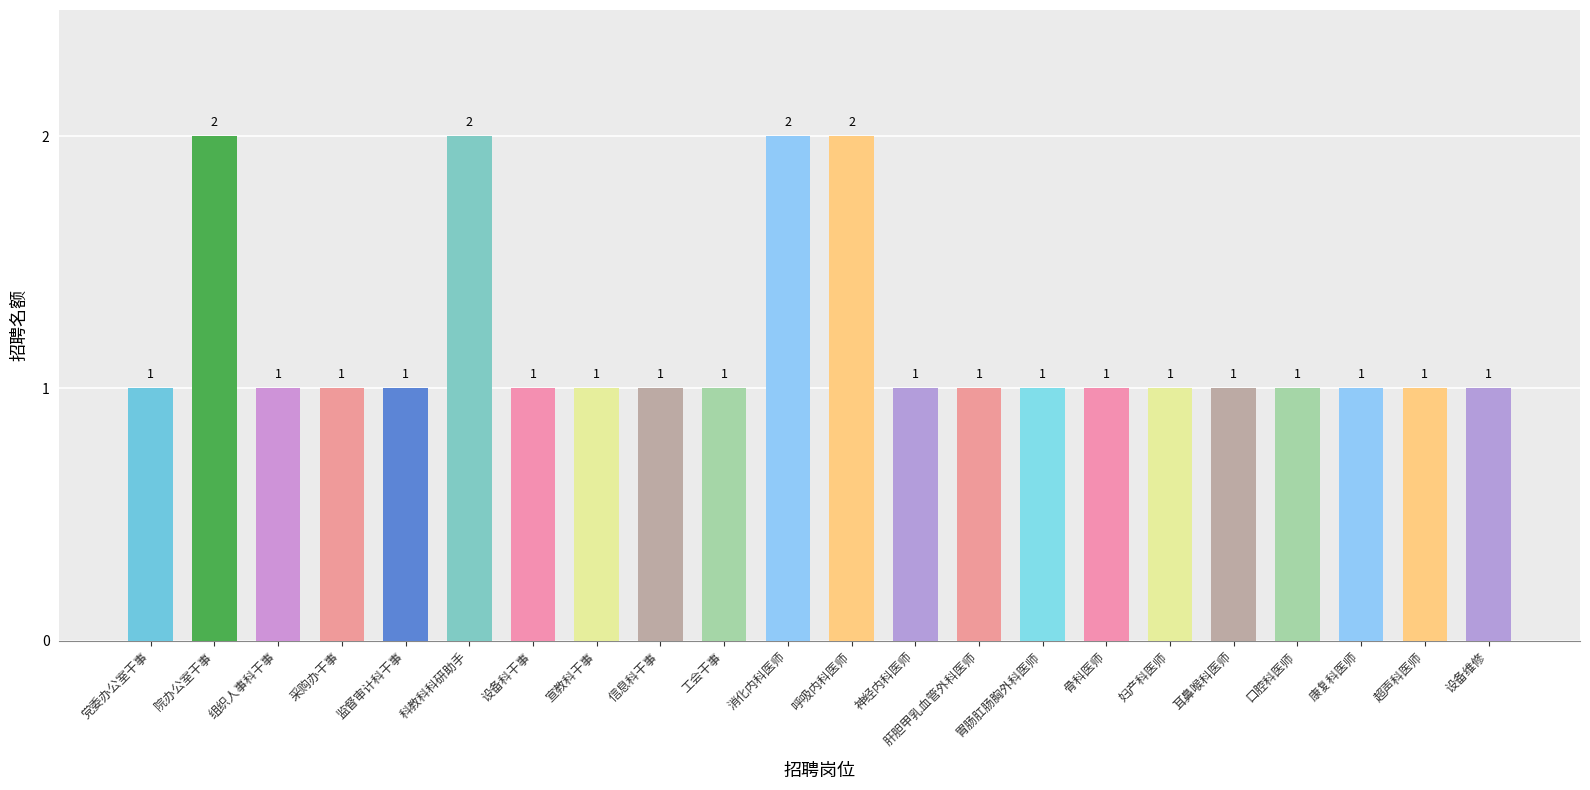

What is the sum of the values at 呼吸内科医师 and 监督审计科干事?

3